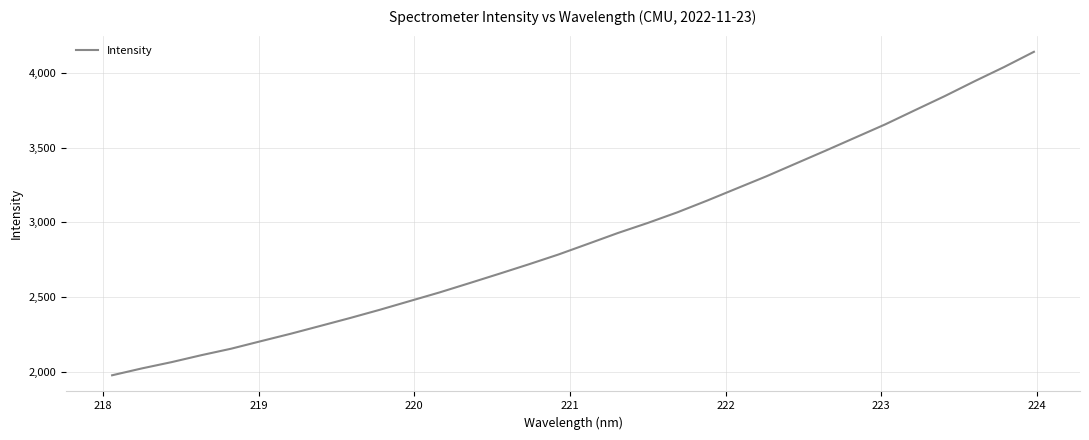

What is the minimum value shown in the chart?

1977.5